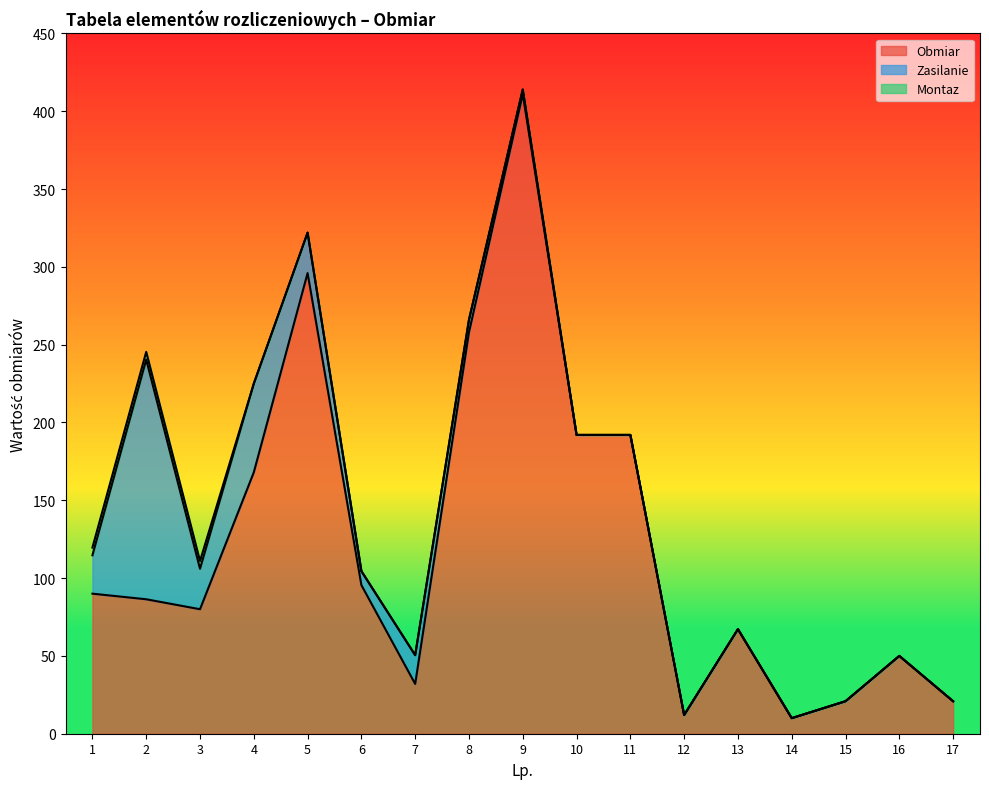

What is the sum of all Montaz values?

15.0